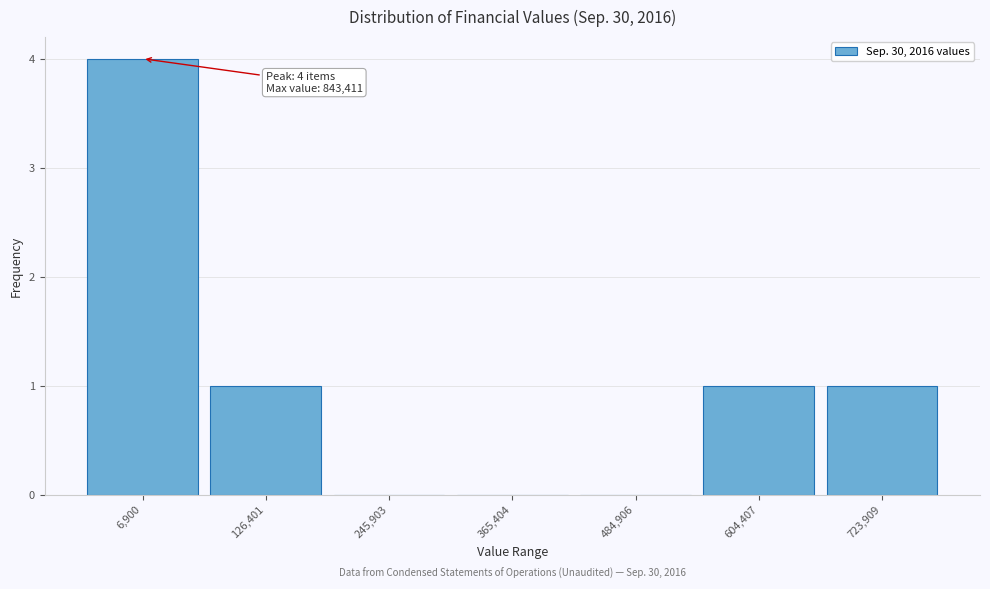

Reading left to right, list all the values displayed in this chart.

6,900=4	126,401=1	245,903=0	365,404=0	484,906=0	604,407=1	723,909=1